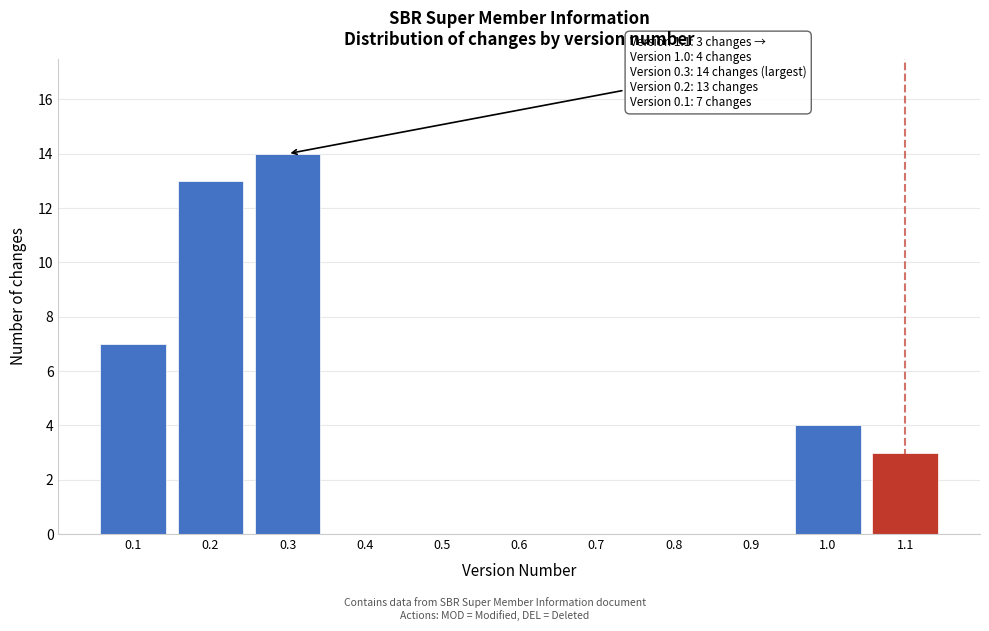

Over which range of the x-axis is the bar tallest?

0.25 to 0.35